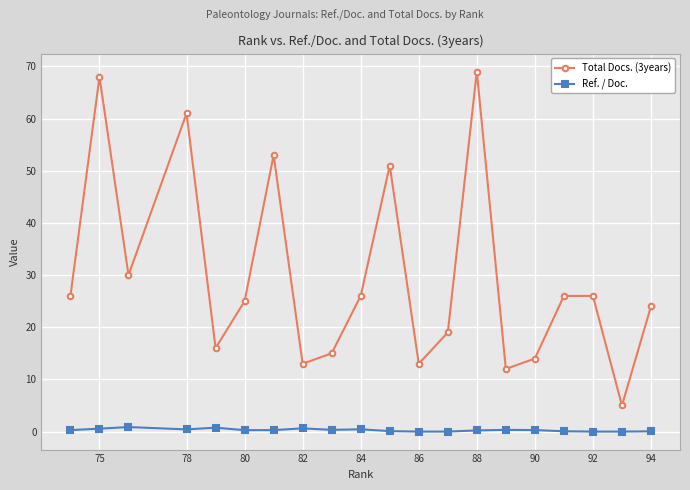

How many lines are shown in the chart?

2